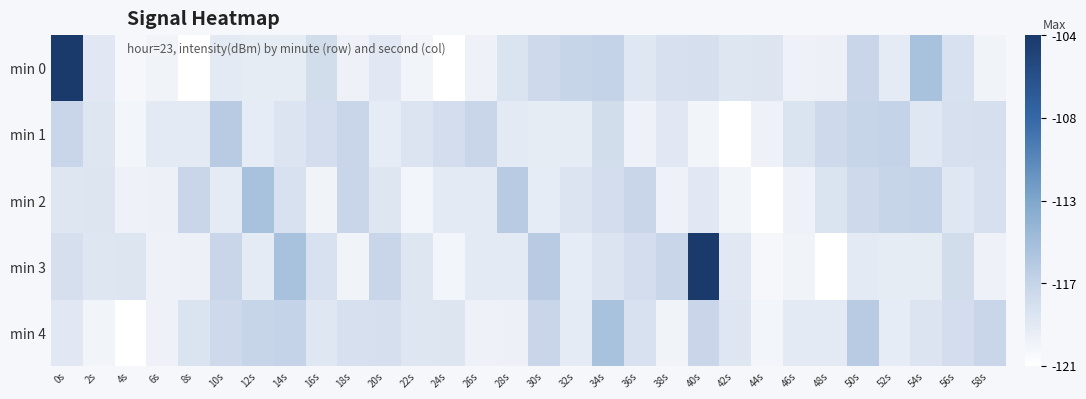

At 54s, list the series in order from smallest to largest.

min 3, min 1, min 4, min 2, min 0